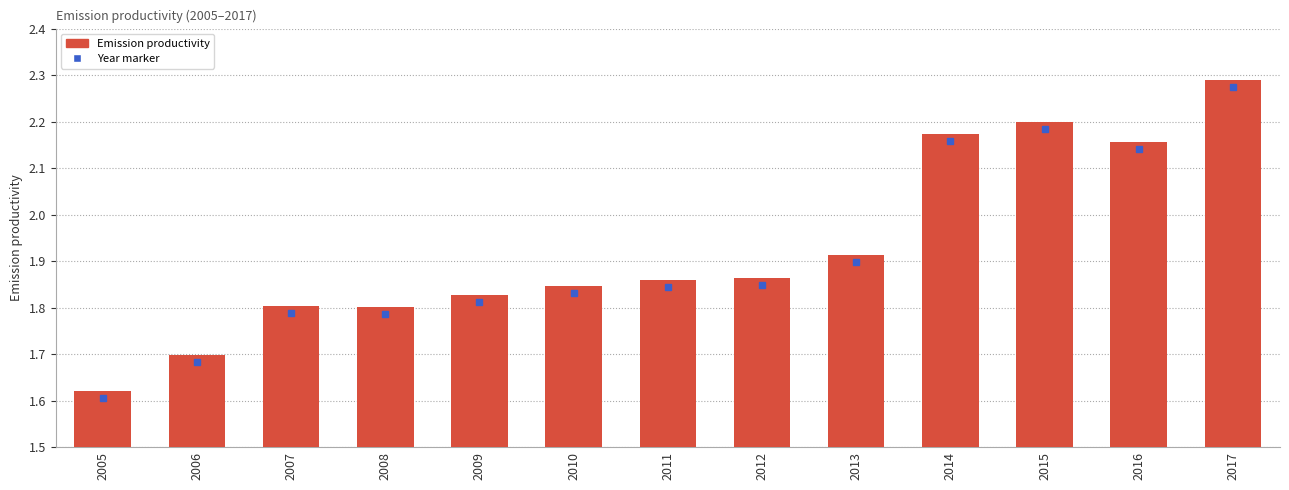

Where is the data nearest to the value 1?

2005